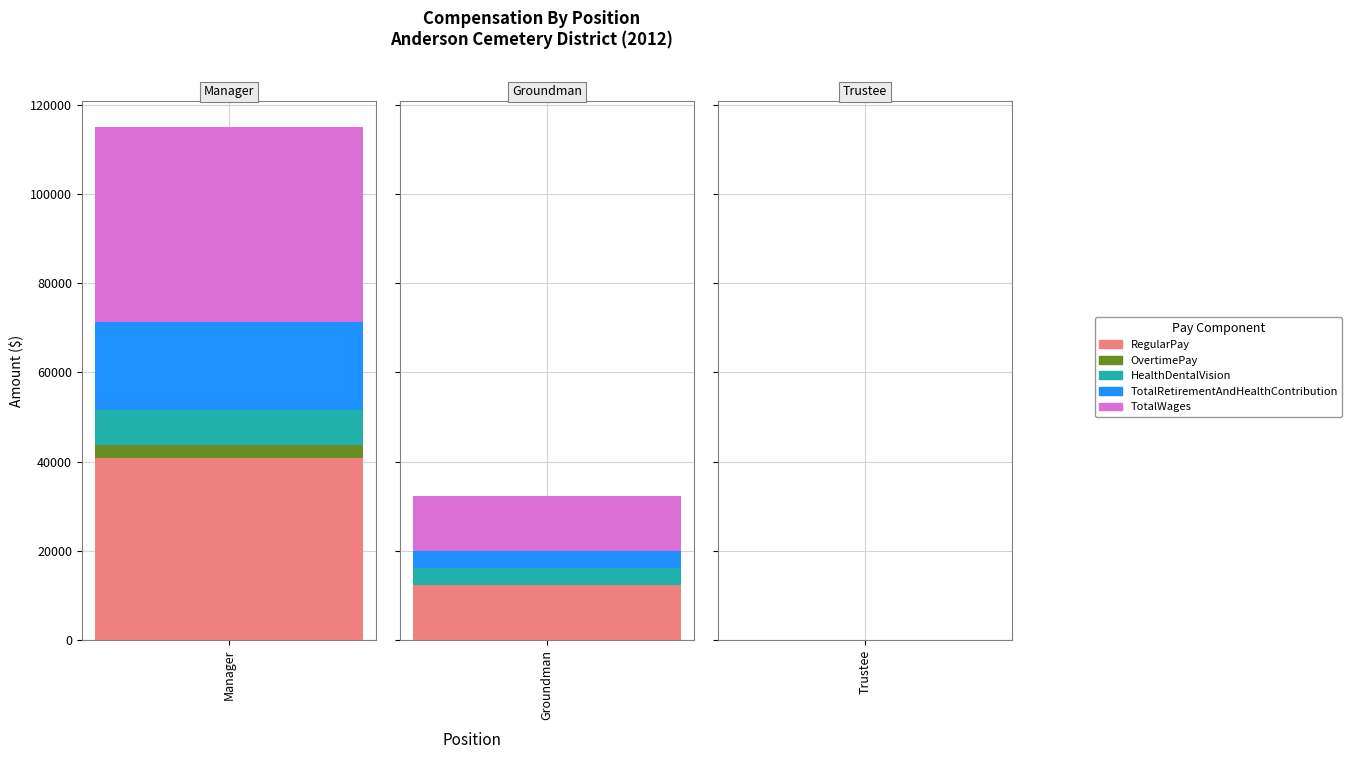

Where does the TotalWages series first go above 12226?

Manager